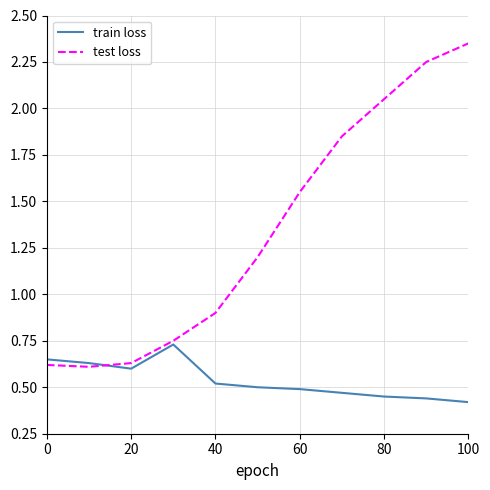

What is the difference between the maximum and minimum values in the train loss series?

0.3